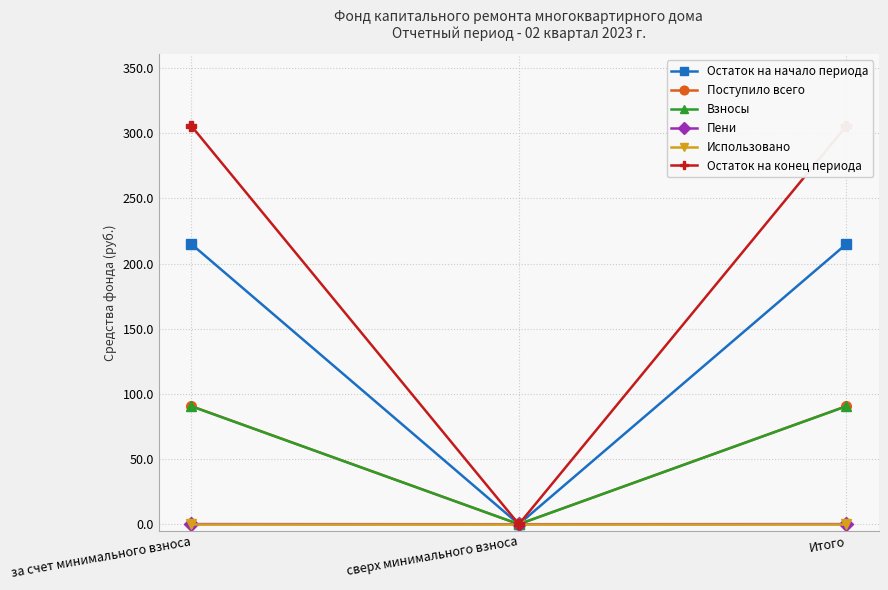

Which series has the largest total across all categories?

Остаток на конец периода